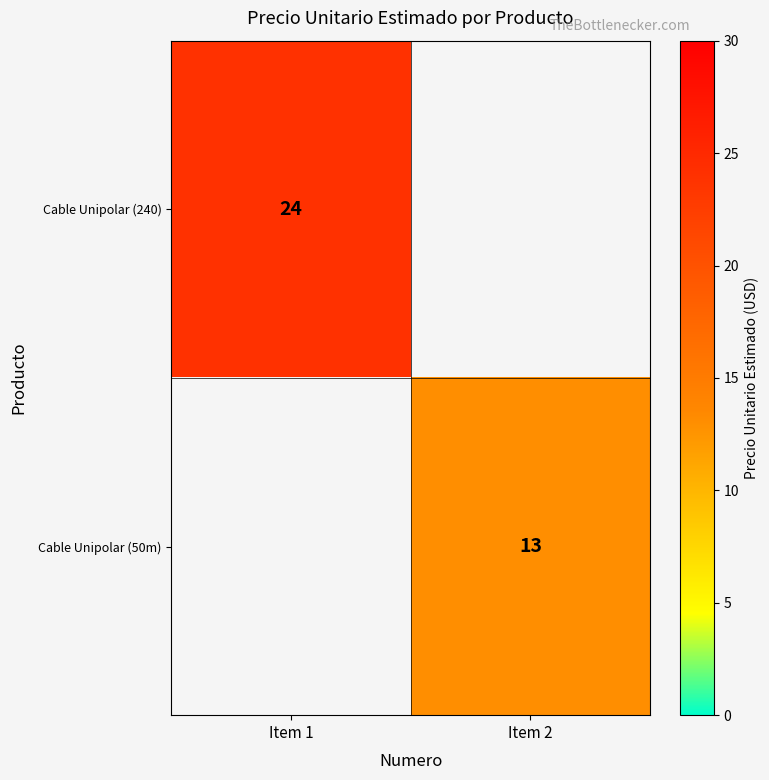

The value of Cable Unipolar (240) at Item 1 is 41. True or false?

False